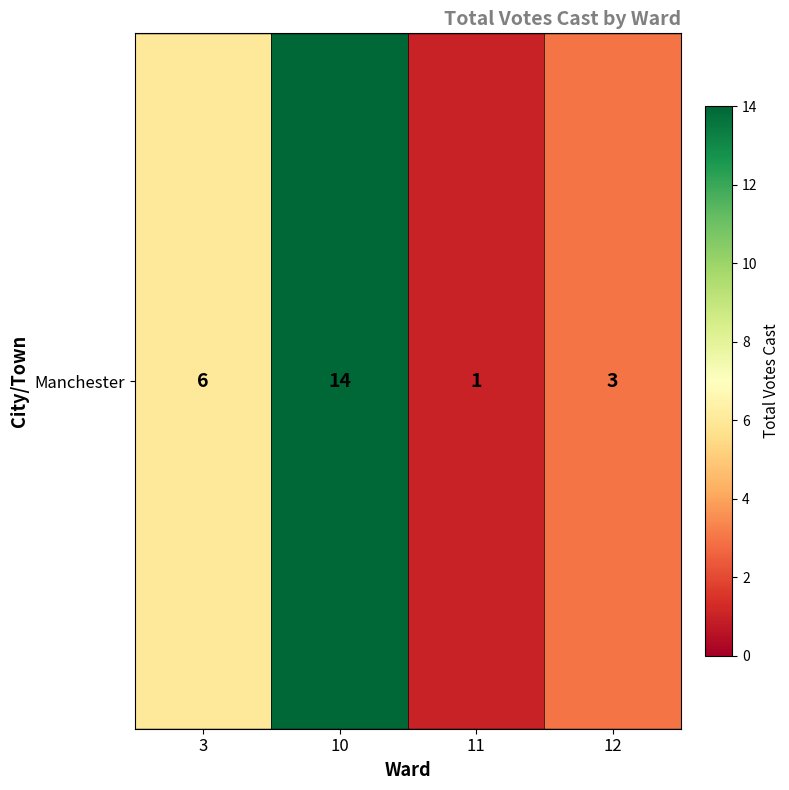

How many values are below 6?

2